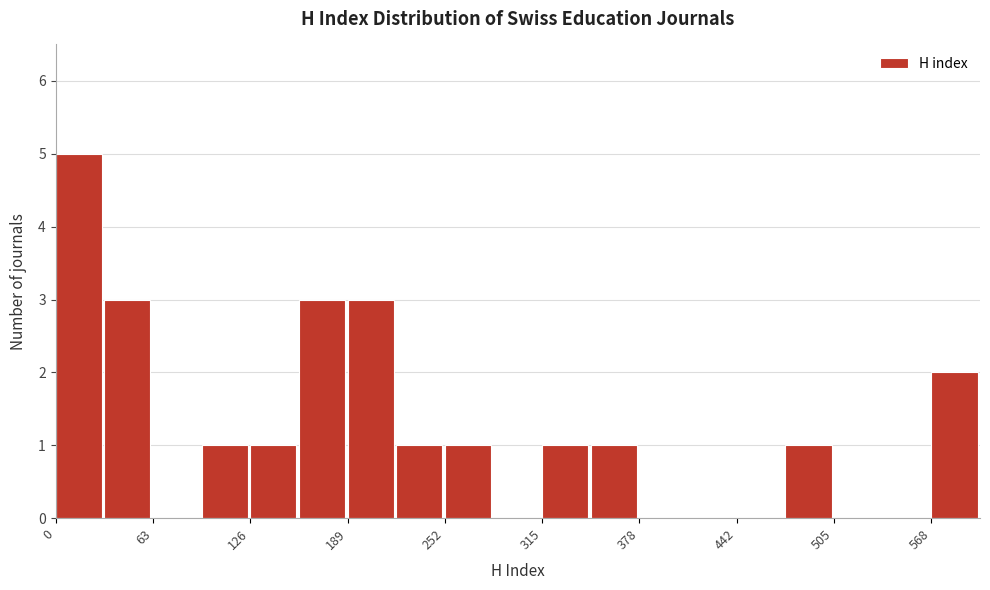

Read against the x-axis, roughly where is the centre of the tallest bar?

20